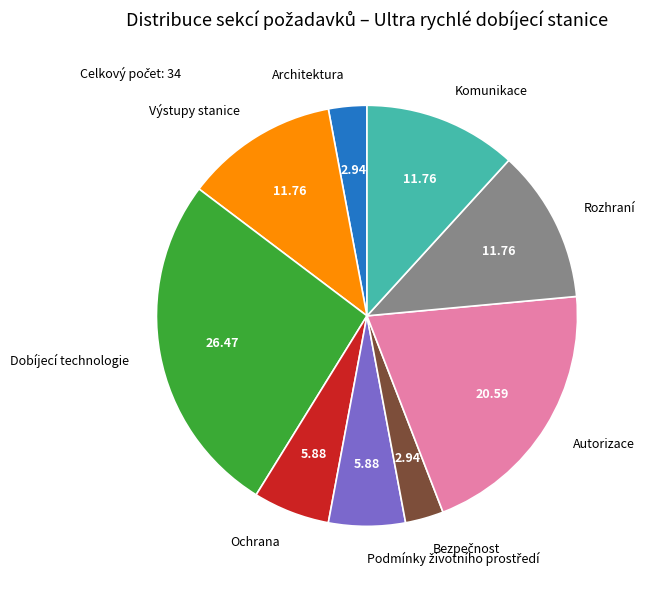

Does any single category account for the majority?

No